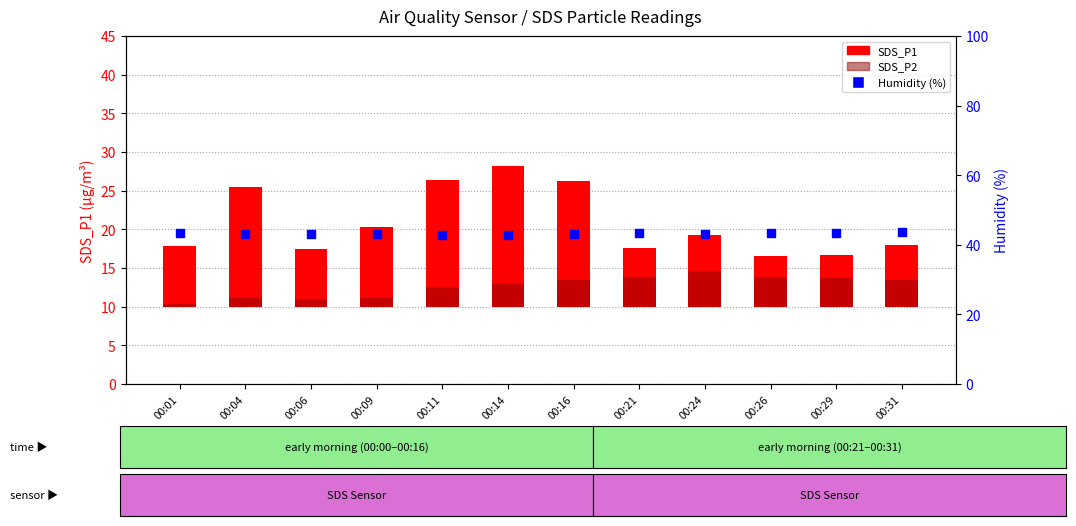

Is the value of SDS_P1 at 00:09 greater than the value of Humidity at 00:14?

No